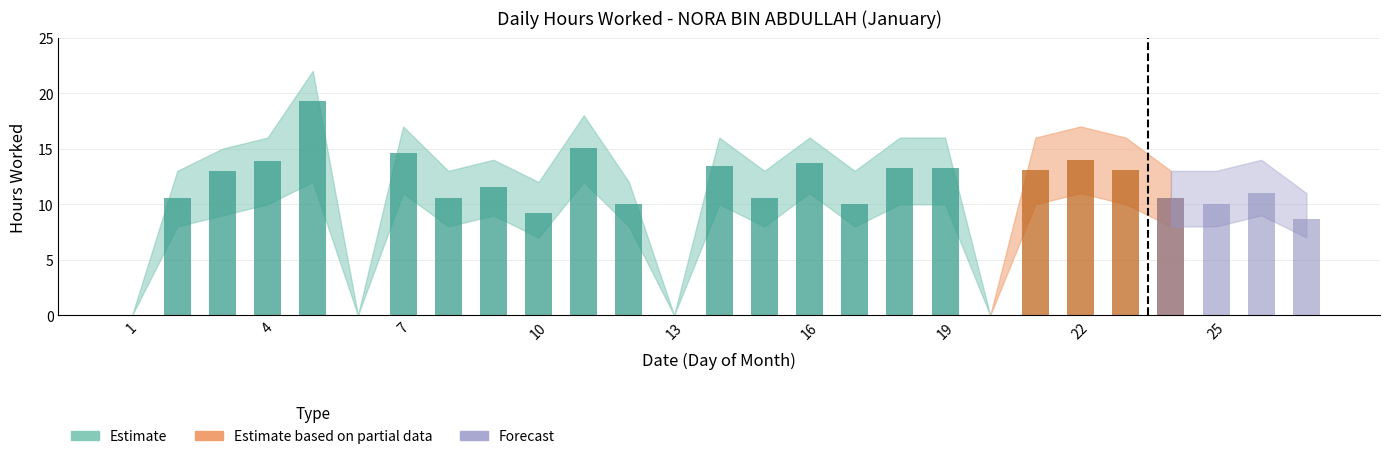

Reading left to right, transcribe all the data shown in this chart.

Low bound: 0.0	8.0	9.0	10.0	12.0	0.0	11.0	8.0	9.0	7.0	12.0	8.0	0.0	10.0	8.0	11.0	8.0	10.0	10.0	0.0	10.0	11.0	10.0	8.0	8.0	9.0	7.0
Hours Worked: 0.0	10.6	13.0	13.9	19.3	0.0	14.7	10.6	11.5	9.2	15.0	10.0	0.0	13.4	10.5	13.7	10.0	13.3	13.3	0.0	13.1	14.0	13.1	10.6	10.0	11.0	8.7
Upper bound: 0.0	13.0	15.0	16.0	22.0	0.0	17.0	13.0	14.0	12.0	18.0	12.0	0.0	16.0	13.0	16.0	13.0	16.0	16.0	0.0	16.0	17.0	16.0	13.0	13.0	14.0	11.0